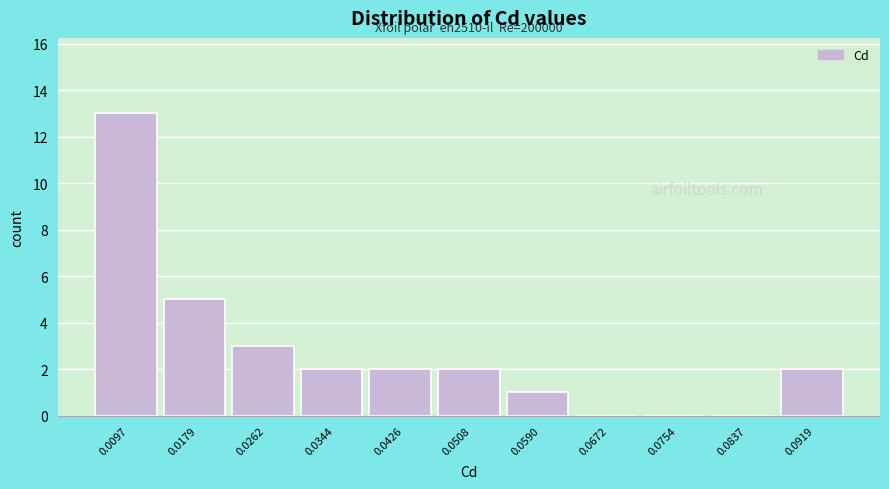

Reading left to right, transcribe all the data shown in this chart.

0.0097=13	0.0179=5	0.0262=3	0.0344=2	0.0426=2	0.0508=2	0.0590=1	0.0672=0	0.0754=0	0.0837=0	0.0919=2